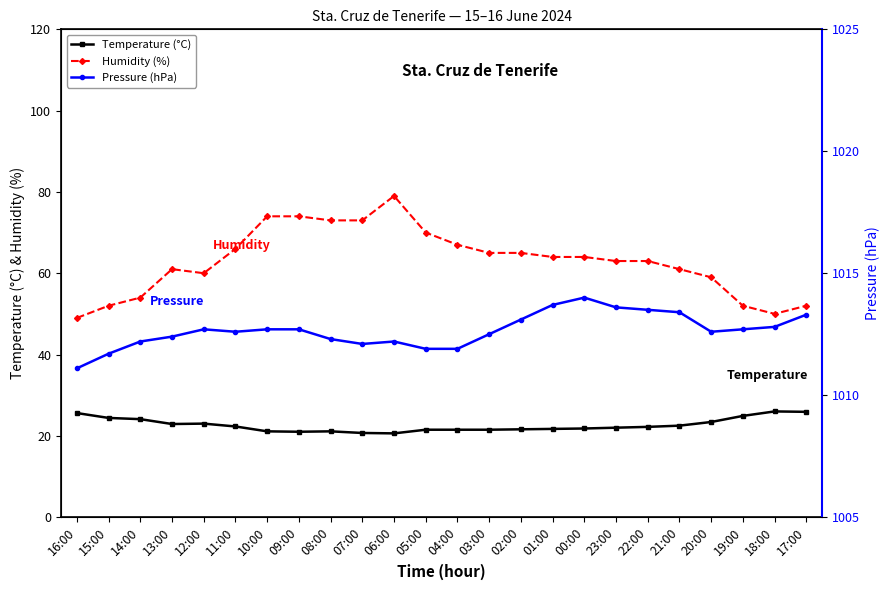

What is the greatest value displayed?

1014.0